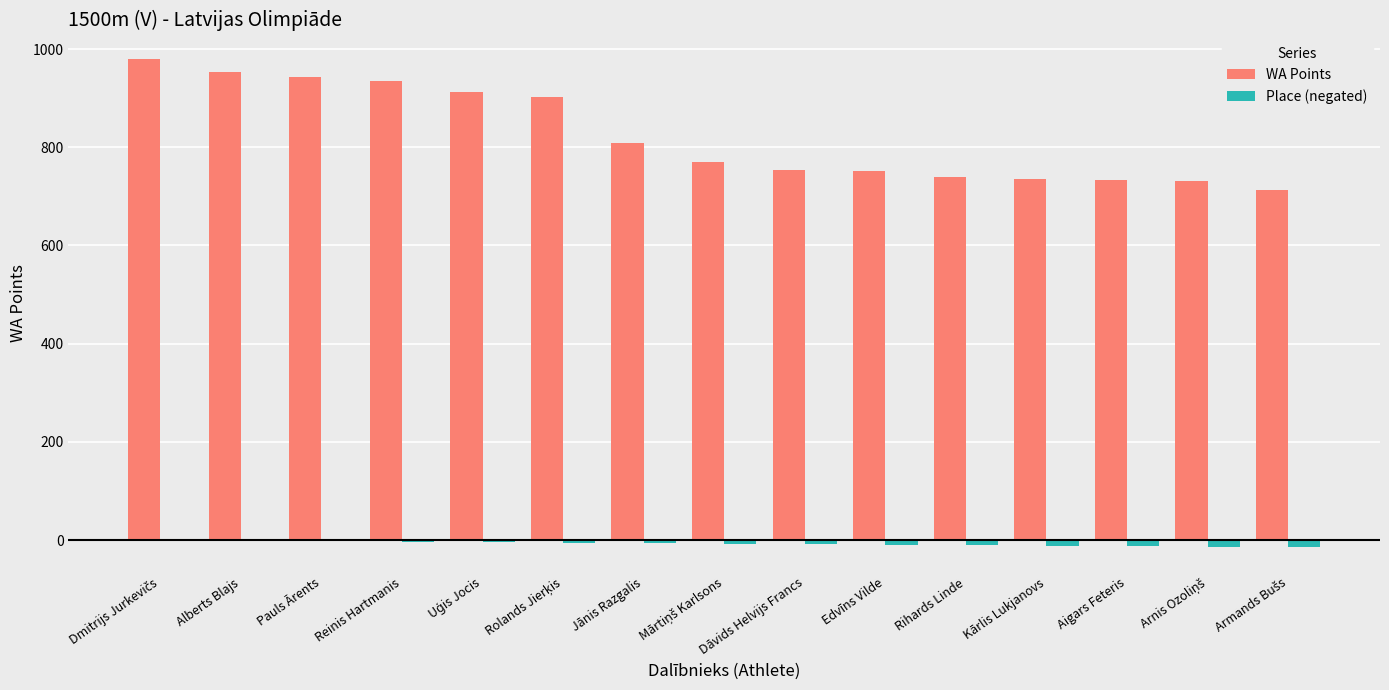

What is the maximum value shown in the chart?

980